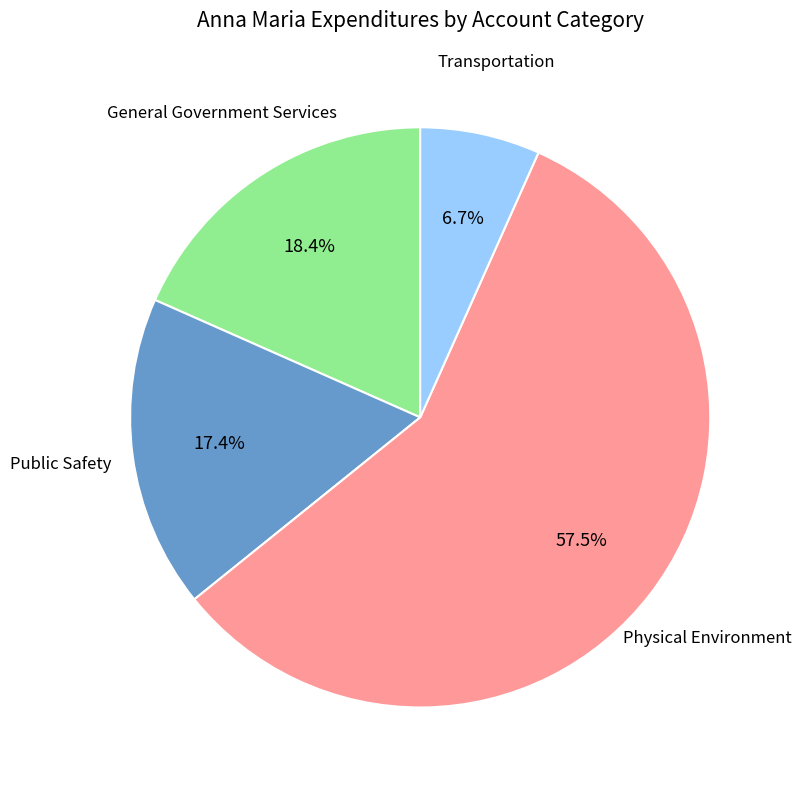

How many segments does this pie chart have?

4